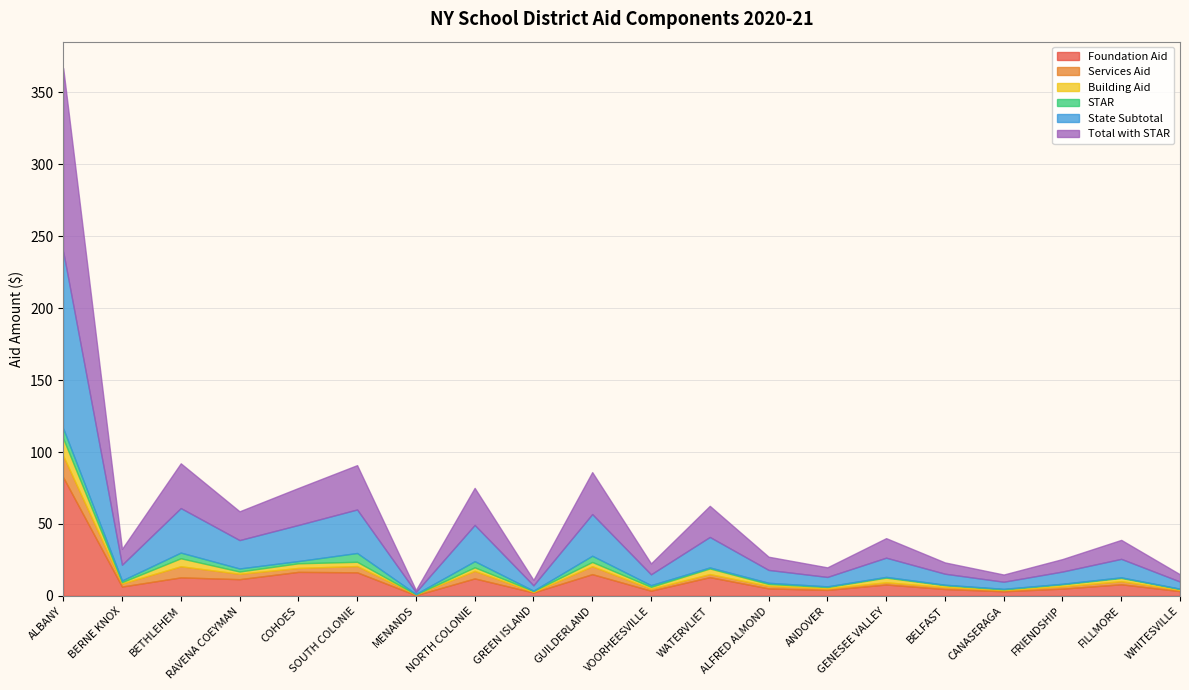

What is the label of the 7th point from the left?

MENANDS